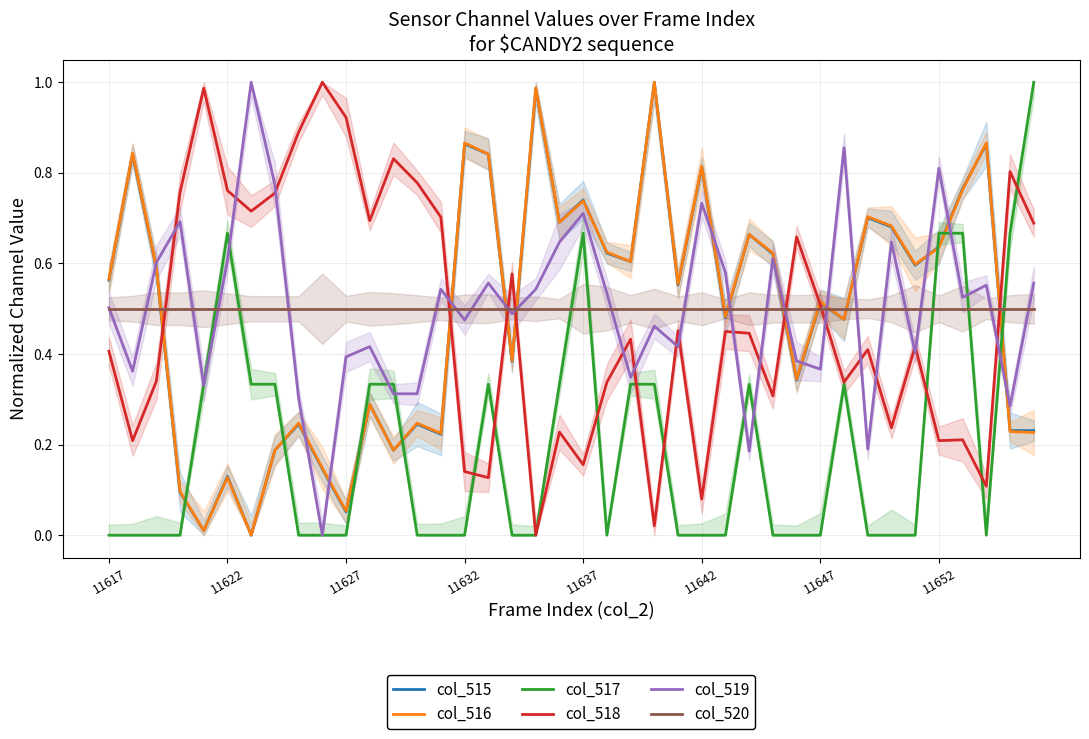

How many intersections are there between col_520 and col_517?

7